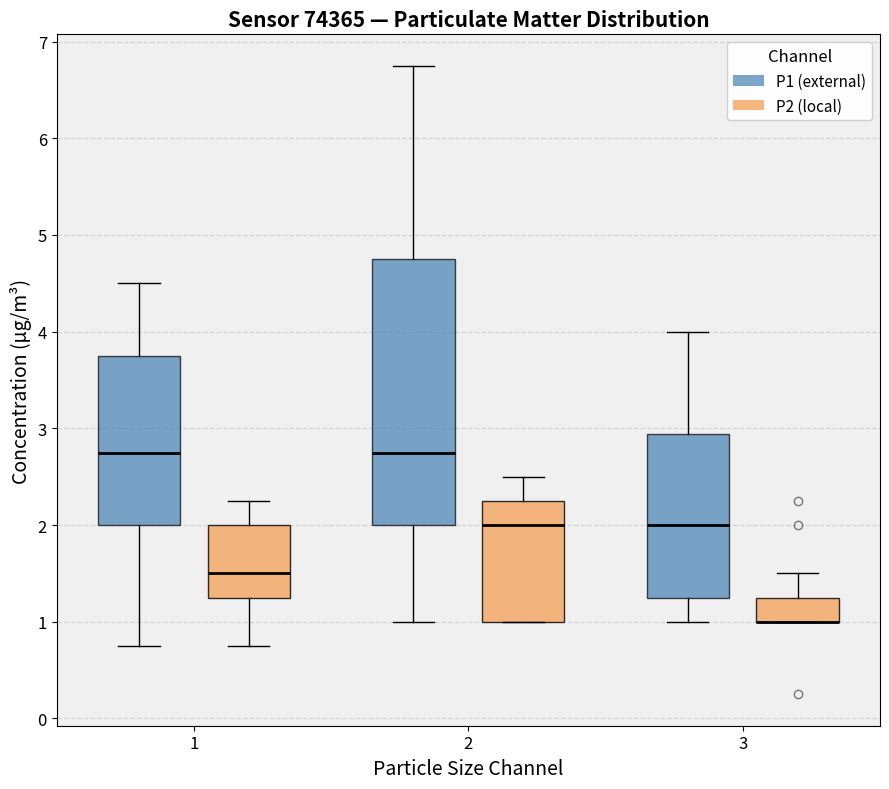

Where does the lower whisker of the box for 1 (P2 (local)) end on the y-axis? The values are not printed on the chart, so give them approximately, as read against the axis.

0.8